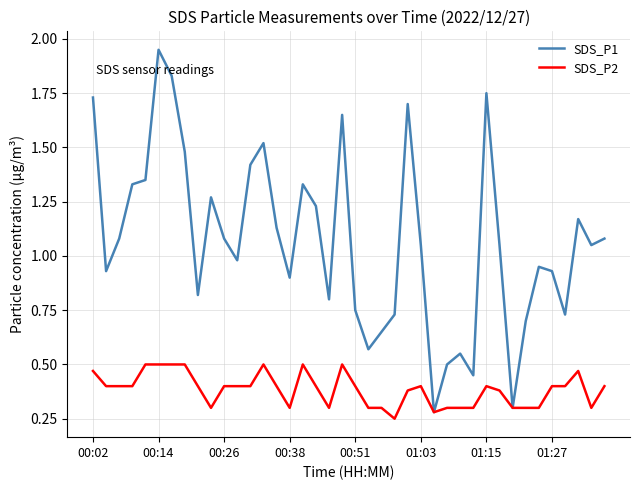

Which series has the largest total across all categories?

SDS_P1